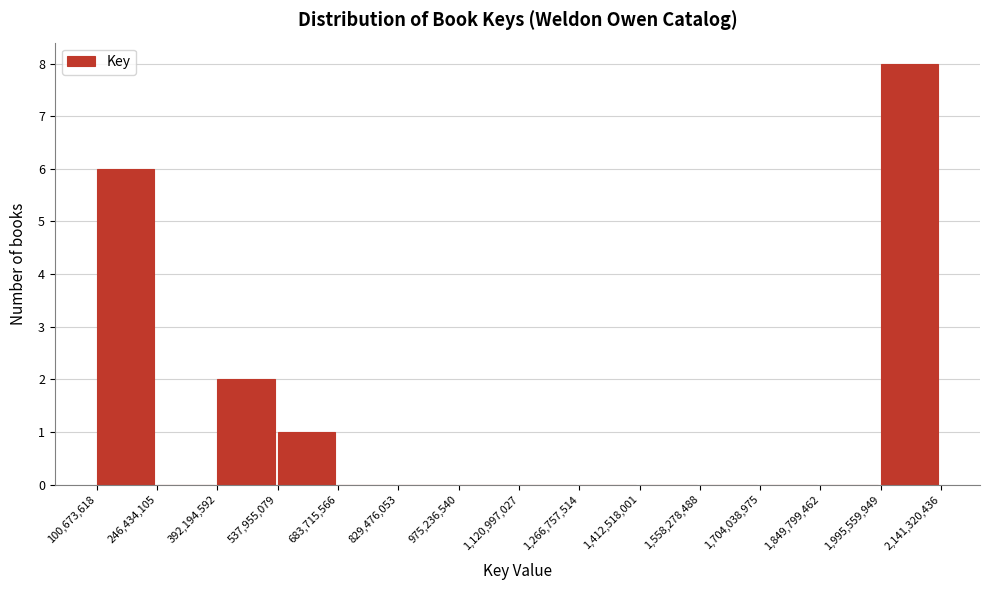

Which range on the x-axis has the tallest bar?

1,995,559,949 to 2,141,320,436